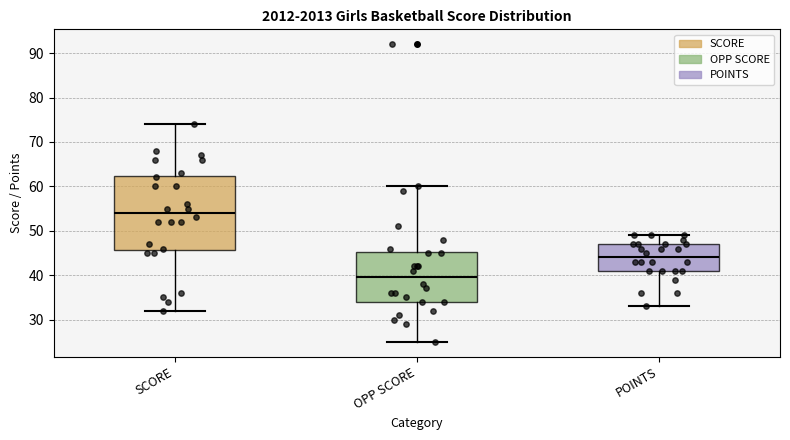

Where does the upper whisker of the box for OPP SCORE end on the y-axis? The values are not printed on the chart, so give them approximately, as read against the axis.

60